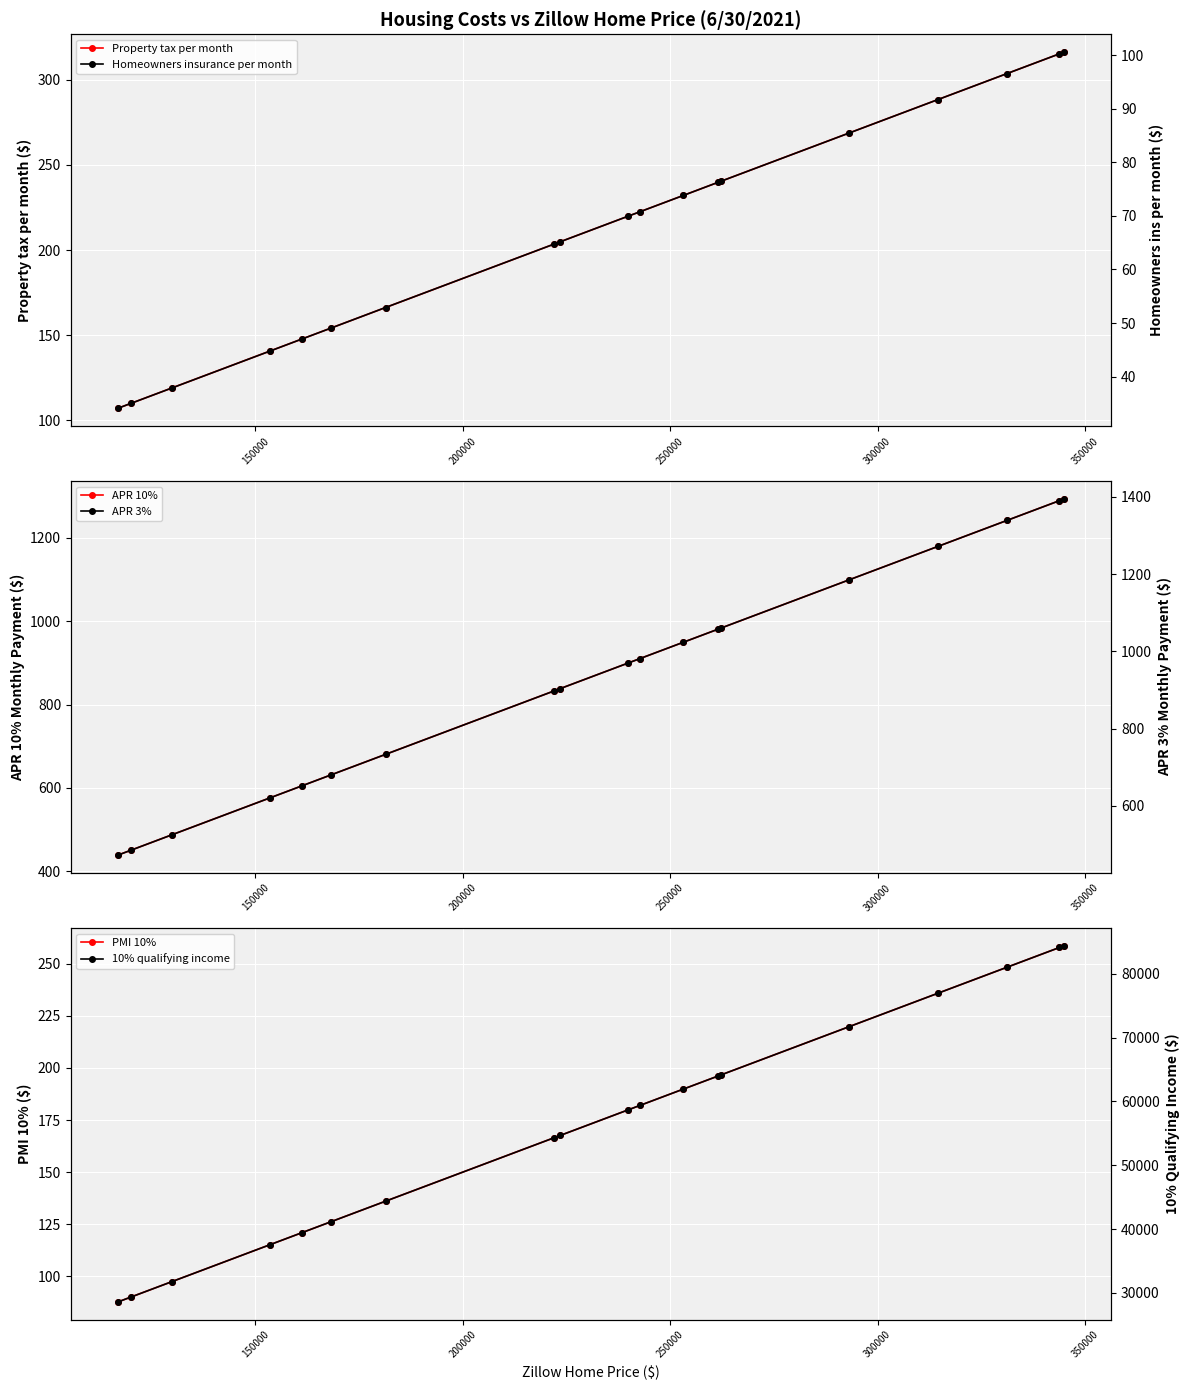

What is the greatest value displayed?

84396.3